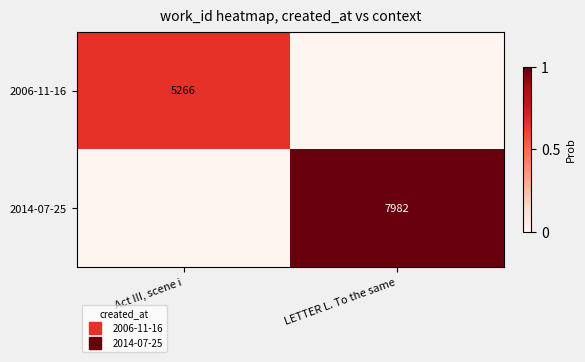

What is the difference between the maximum and minimum values in the 2014-07-25 series?

1.0